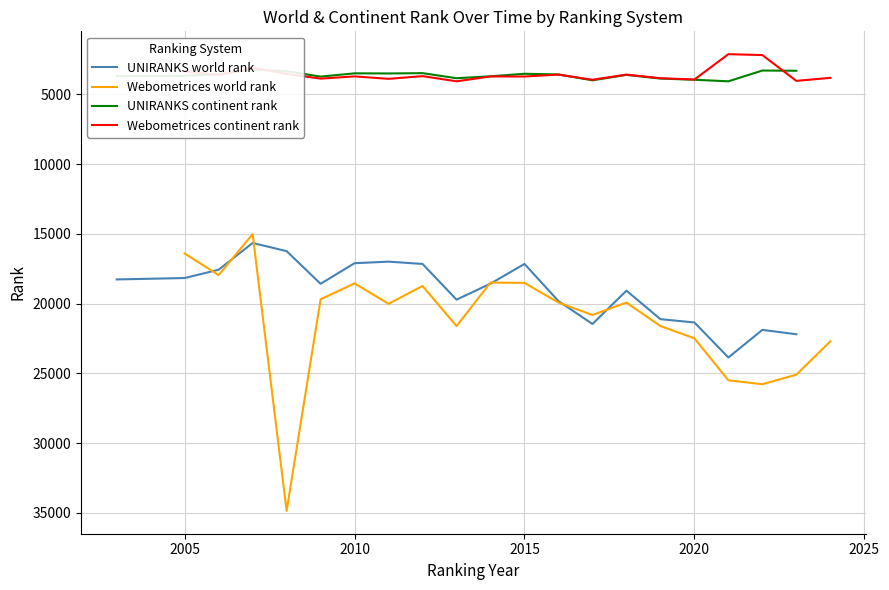

The UNIRANKS world rank series shows 17105 at 2010. True or false?

True